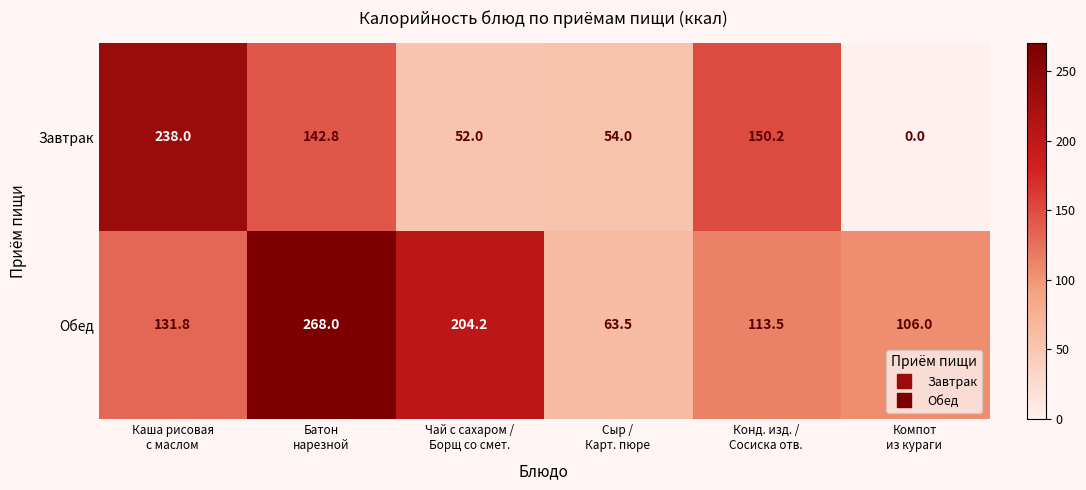

What is the difference between the second highest and second lowest values in the Обед series?

98.2